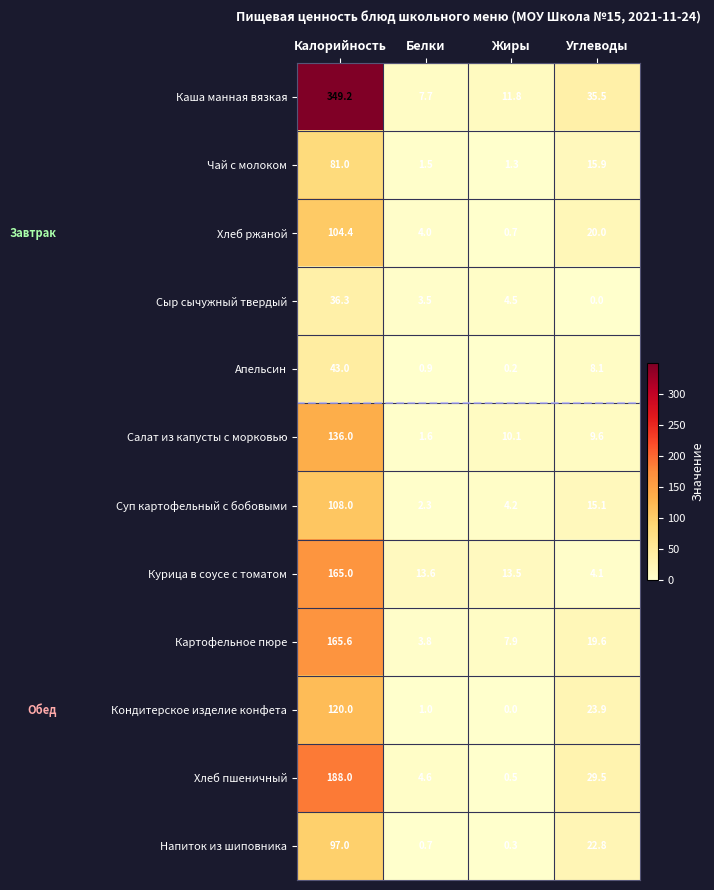

Which series has the largest total across all categories?

Каша манная вязкая